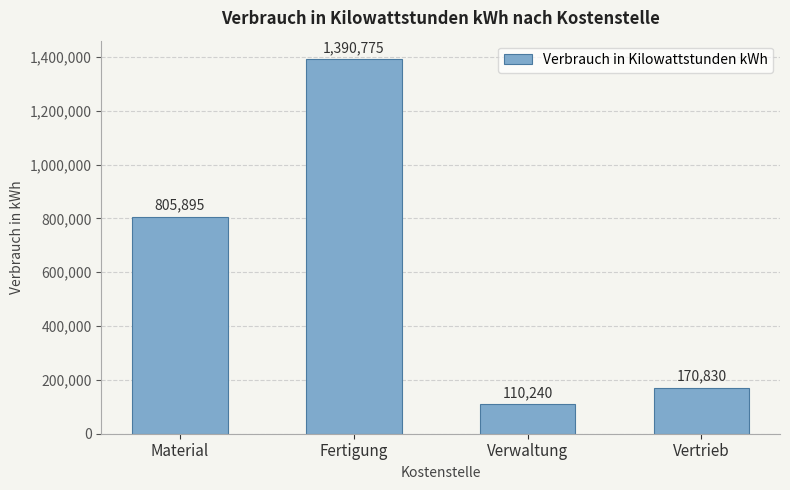

What value does the data have at Fertigung, to the nearest 50?

1390800